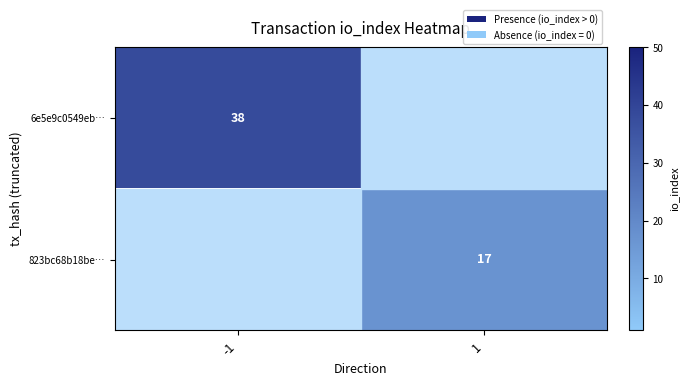

True or false: 823bc68b18be… has a value of 7 at 1.

False